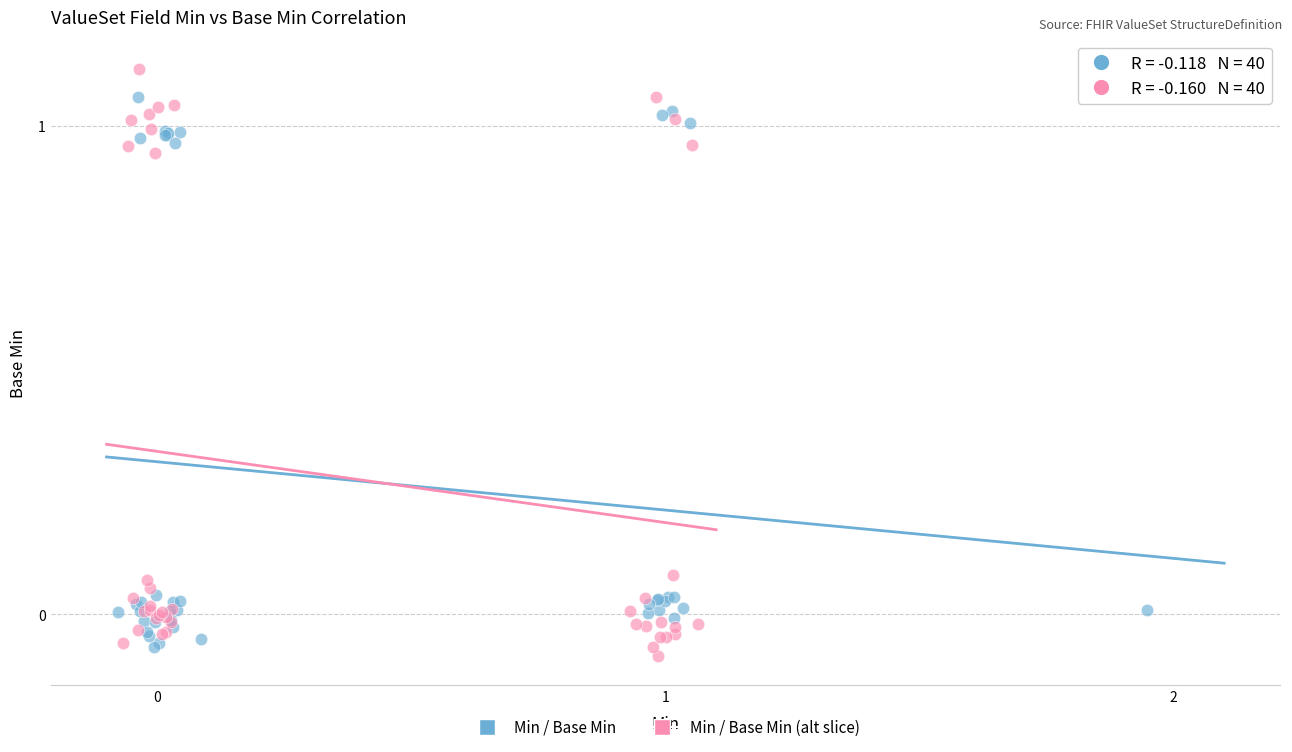

Which series contains the highest Y value?

Min / Base Min (alt slice)